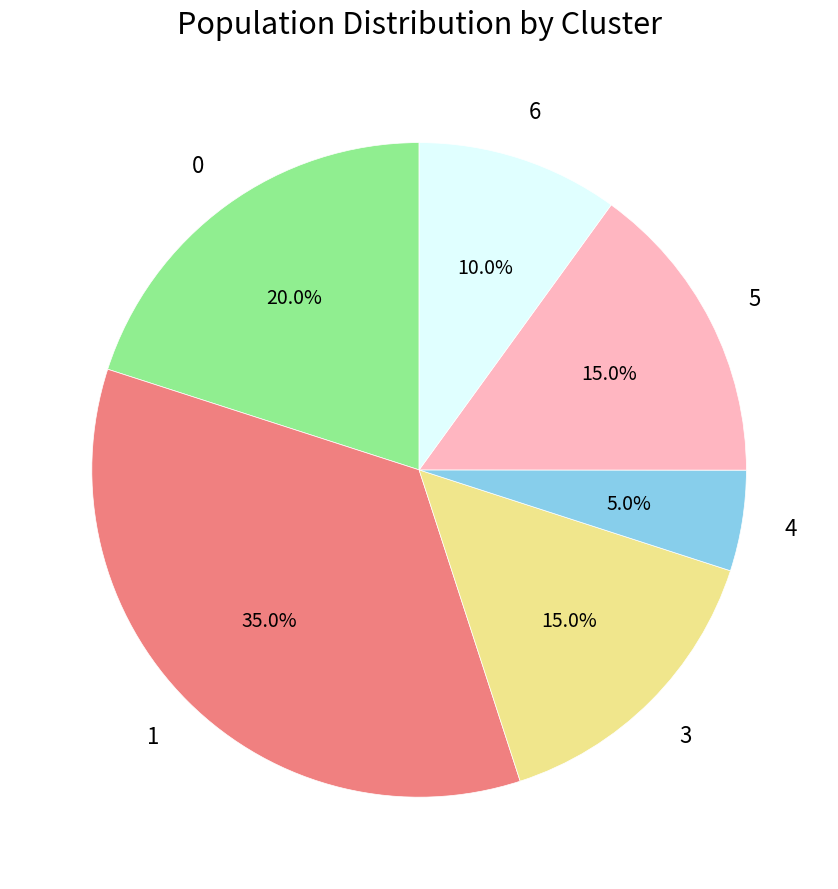

Does any single category account for the majority?

No